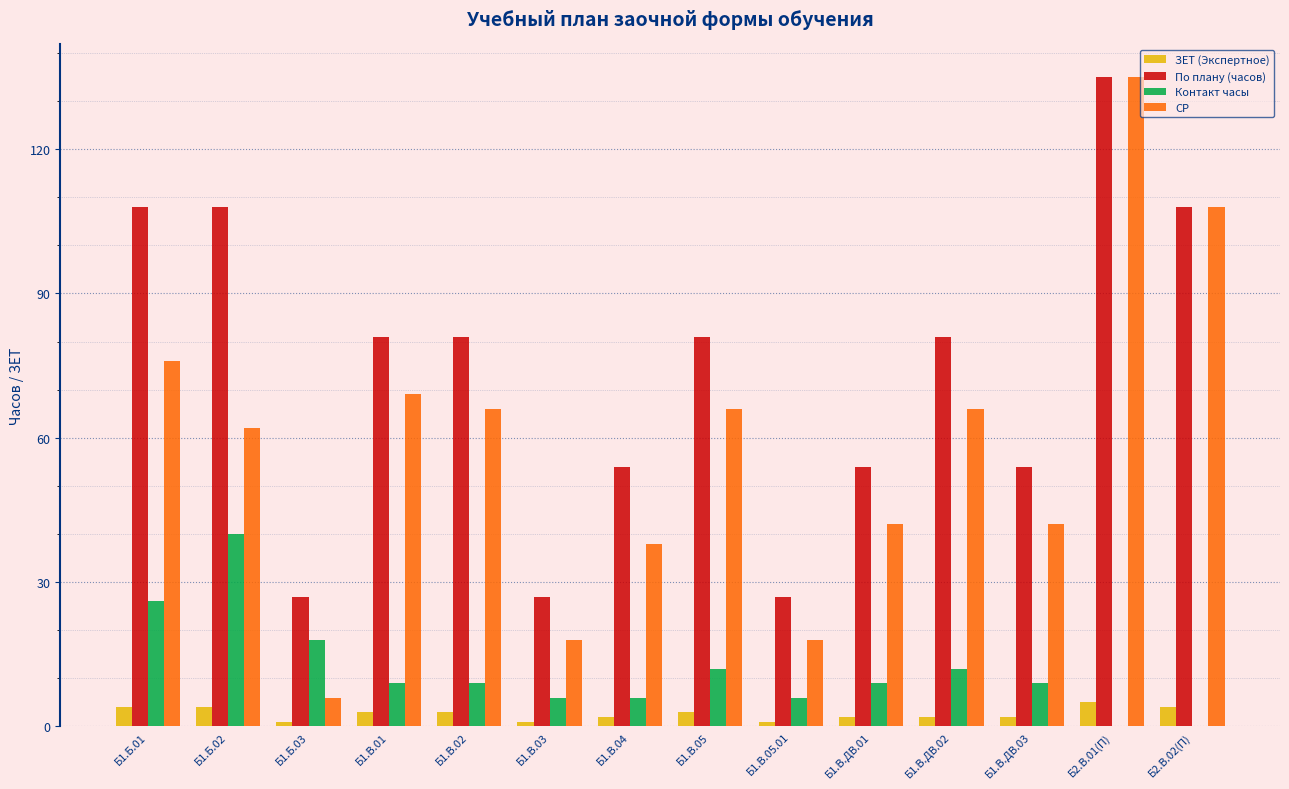

What is the sum of all Контакт часы values?

162